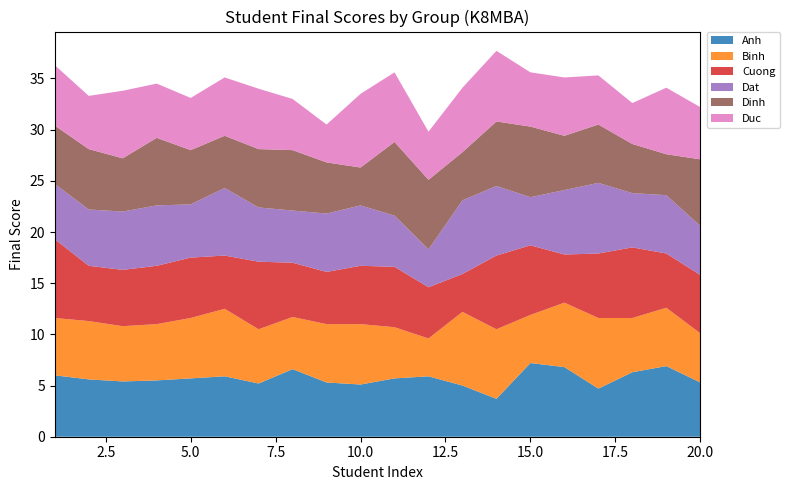

Reading left to right, transcribe all the data shown in this chart.

Anh: 1=6.0	2=5.6	3=5.4	4=5.5	5=5.7	6=5.9	7=5.2	8=6.6	9=5.3	10=5.1	11=5.7	12=5.9	13=5.0	14=3.7	15=7.2	16=6.8	17=4.7	18=6.3	19=6.9	20=5.3
Binh: 1=5.6	2=5.7	3=5.4	4=5.5	5=5.9	6=6.6	7=5.3	8=5.1	9=5.7	10=5.9	11=5.0	12=3.7	13=7.2	14=6.8	15=4.7	16=6.3	17=6.9	18=5.3	19=5.7	20=4.8
Cuong: 1=7.7	2=5.4	3=5.5	4=5.7	5=5.9	6=5.2	7=6.6	8=5.3	9=5.1	10=5.7	11=5.9	12=5.0	13=3.7	14=7.2	15=6.8	16=4.7	17=6.3	18=6.9	19=5.3	20=5.7
Dat: 1=5.4	2=5.5	3=5.7	4=5.9	5=5.2	6=6.6	7=5.3	8=5.1	9=5.7	10=5.9	11=5.0	12=3.7	13=7.2	14=6.8	15=4.7	16=6.3	17=6.9	18=5.3	19=5.7	20=4.8
Dinh: 1=5.7	2=5.9	3=5.2	4=6.6	5=5.3	6=5.1	7=5.7	8=5.9	9=5.0	10=3.7	11=7.2	12=6.8	13=4.7	14=6.3	15=6.9	16=5.3	17=5.7	18=4.8	19=4.0	20=6.5
Duc: 1=5.9	2=5.2	3=6.6	4=5.3	5=5.1	6=5.7	7=5.9	8=5.0	9=3.7	10=7.2	11=6.8	12=4.7	13=6.3	14=6.9	15=5.3	16=5.7	17=4.8	18=4.0	19=6.5	20=5.1